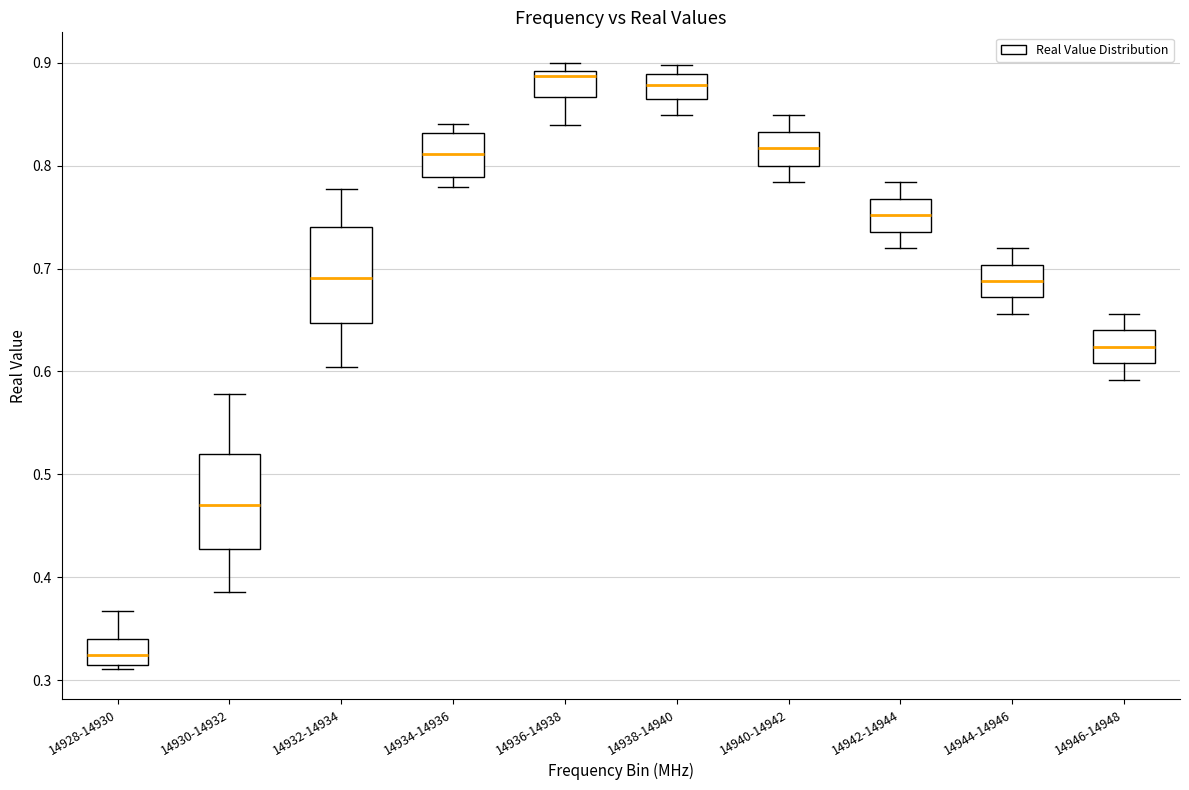

Reading left to right, transcribe this box plot: for each box, give where its median line is, the range the box spans, and where its two whiskers end, as read against the y-axis. The values are not printed on the chart, so give them approximately, as read against the axis.

14928-14930: median 0.32, box 0.31 to 0.34, whiskers 0.31 (just below the box's lower edge) to 0.37
14930-14932: median 0.47, box 0.43 to 0.52, whiskers 0.39 to 0.58
14932-14934: median 0.69, box 0.65 to 0.74, whiskers 0.60 to 0.78
14934-14936: median 0.81, box 0.79 to 0.83, whiskers 0.78 to 0.84
14936-14938: median 0.89 (just below the box's upper edge), box 0.87 to 0.89, whiskers 0.84 to 0.90
14938-14940: median 0.88, box 0.87 to 0.89, whiskers 0.85 to 0.90
14940-14942: median 0.82, box 0.80 to 0.83, whiskers 0.78 to 0.85
14942-14944: median 0.75, box 0.74 to 0.77, whiskers 0.72 to 0.78
14944-14946: median 0.69, box 0.67 to 0.70, whiskers 0.66 to 0.72
14946-14948: median 0.62, box 0.61 to 0.64, whiskers 0.59 to 0.66